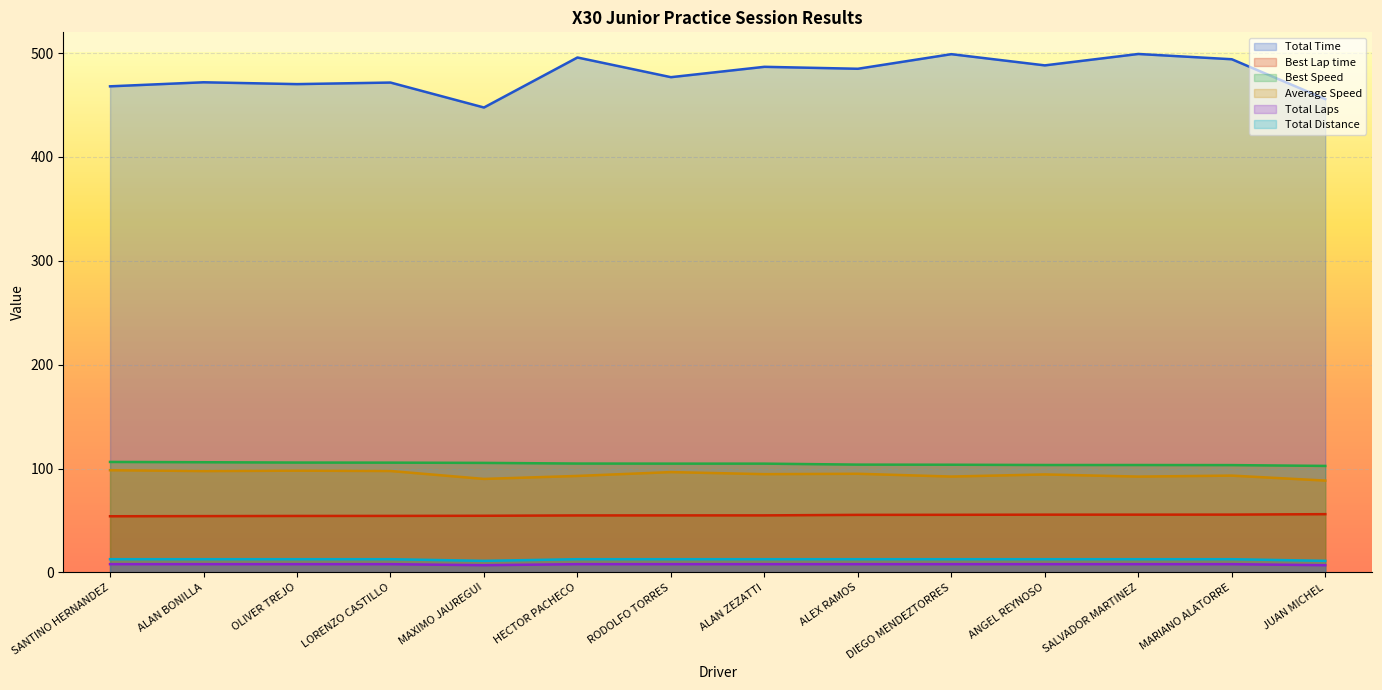

True or false: Total Time and Total Laps cross at least once.

False